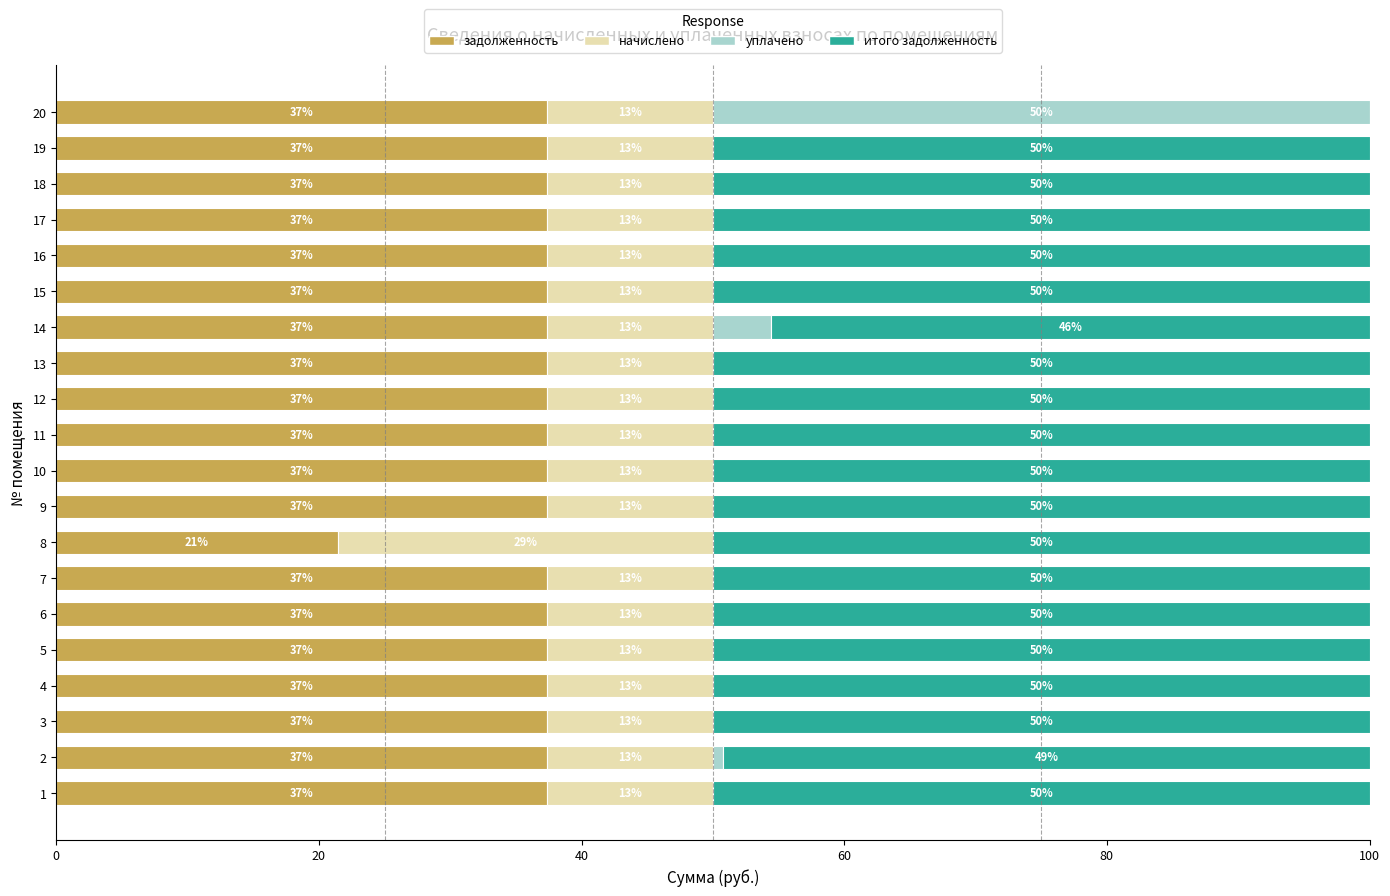

Which series has the largest total across all categories?

итого задолженность